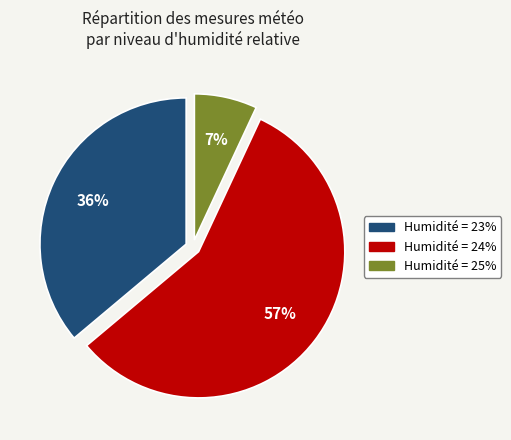

Is there a majority slice in this chart?

Yes